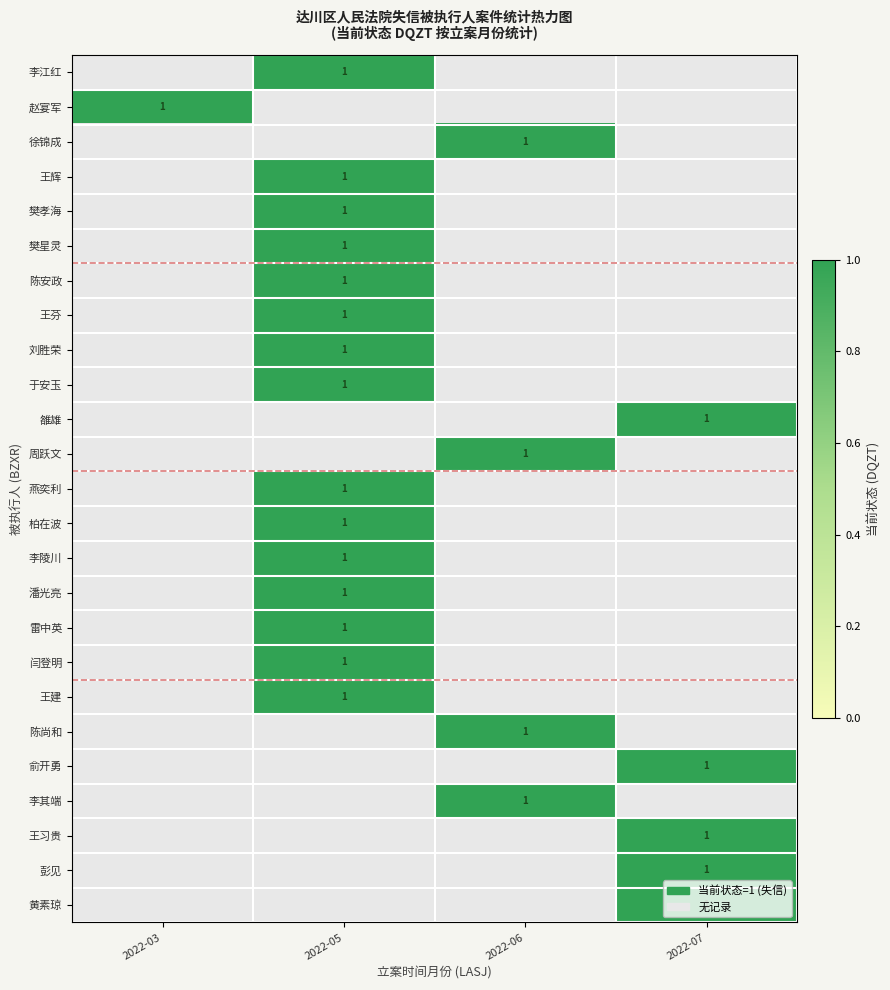

What is the smallest value displayed?

1.0